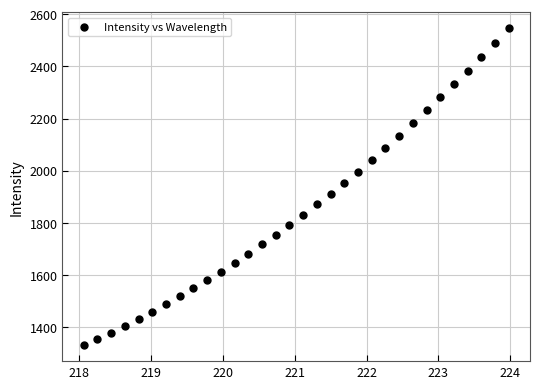

What is the range of Y values (max minus min)?

1217.1